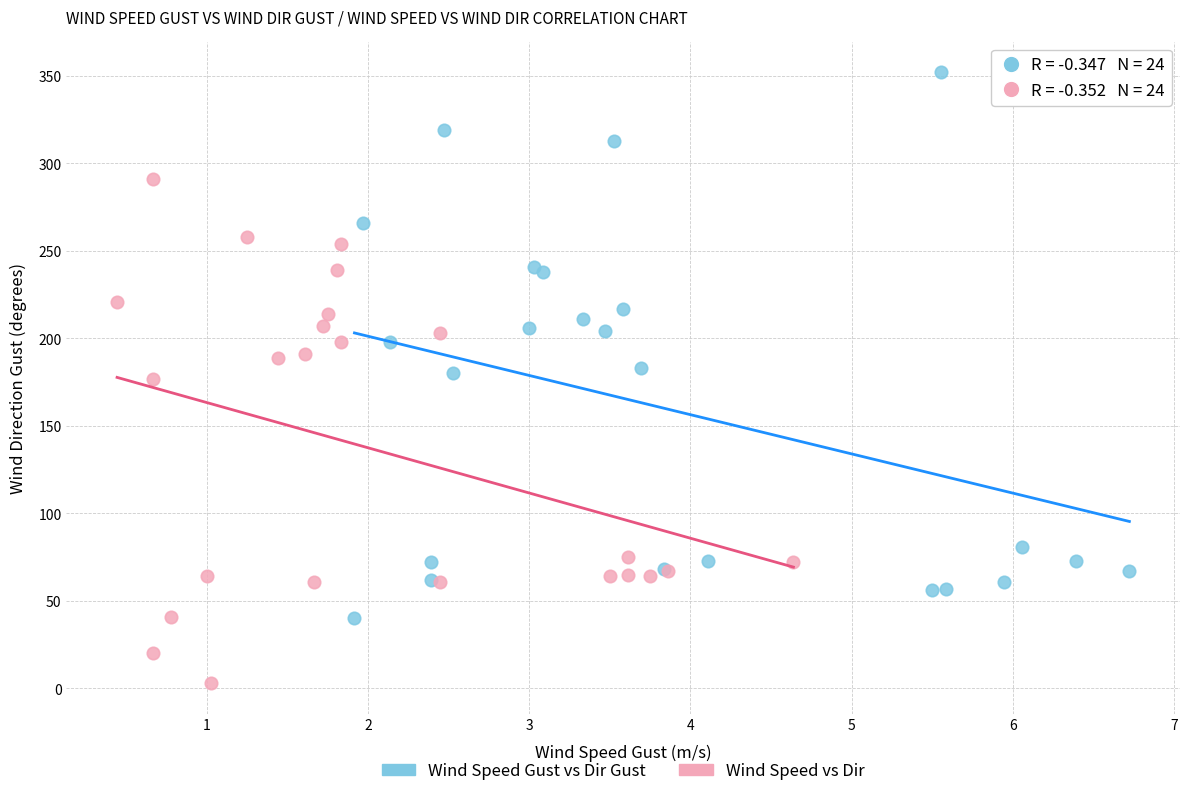

Which series contains the lowest Y value?

Wind Speed vs Dir